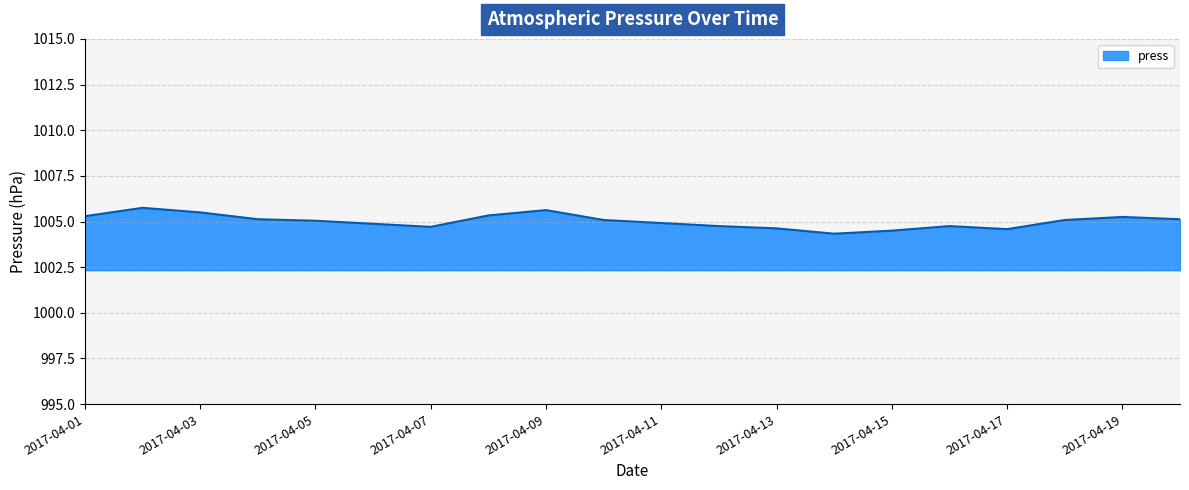

What is the smallest value displayed?

1004.3